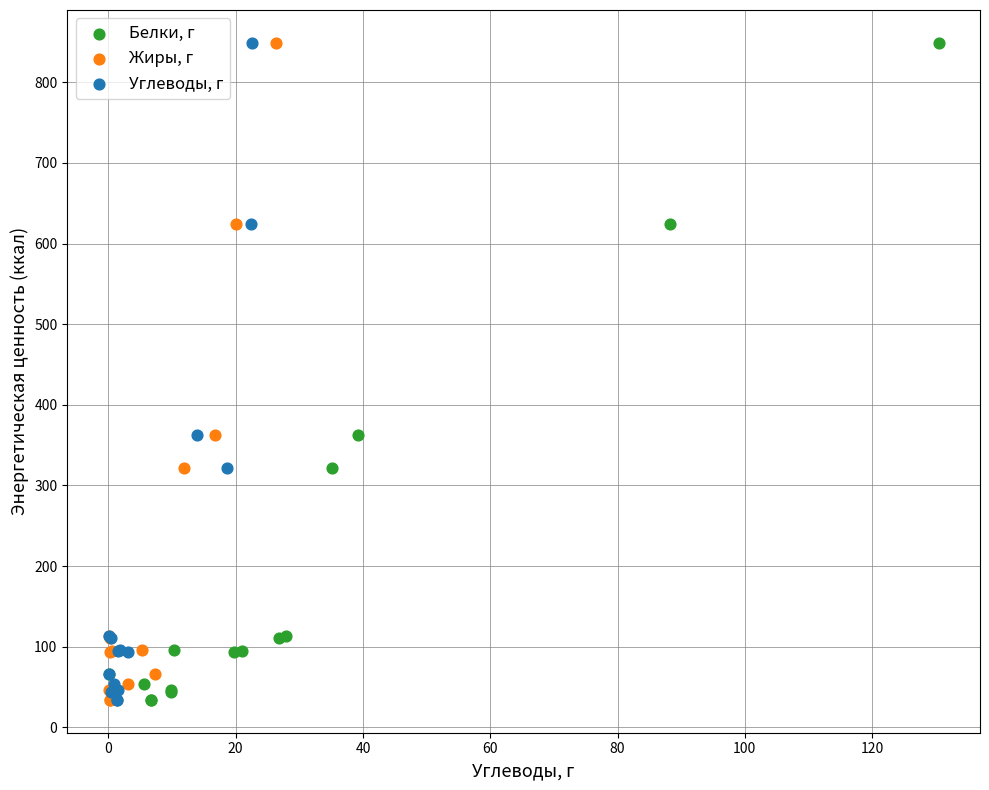

What are all the series names shown in the legend?

Белки, г, Жиры, г, Углеводы, г